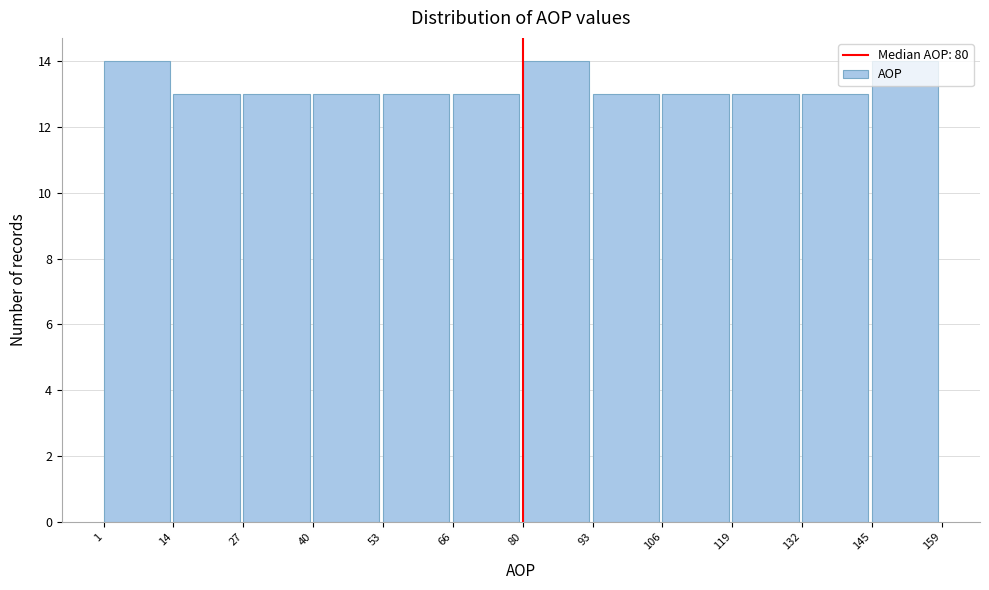

How tall is the bar that spans 106 to 119 on the x-axis? The values are not printed on the chart, so give them approximately, as read against the axis.

13